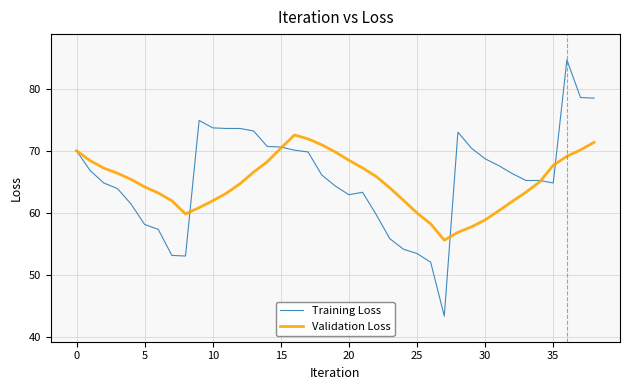

What is the difference between the maximum and minimum values in the Validation Loss series?

17.0